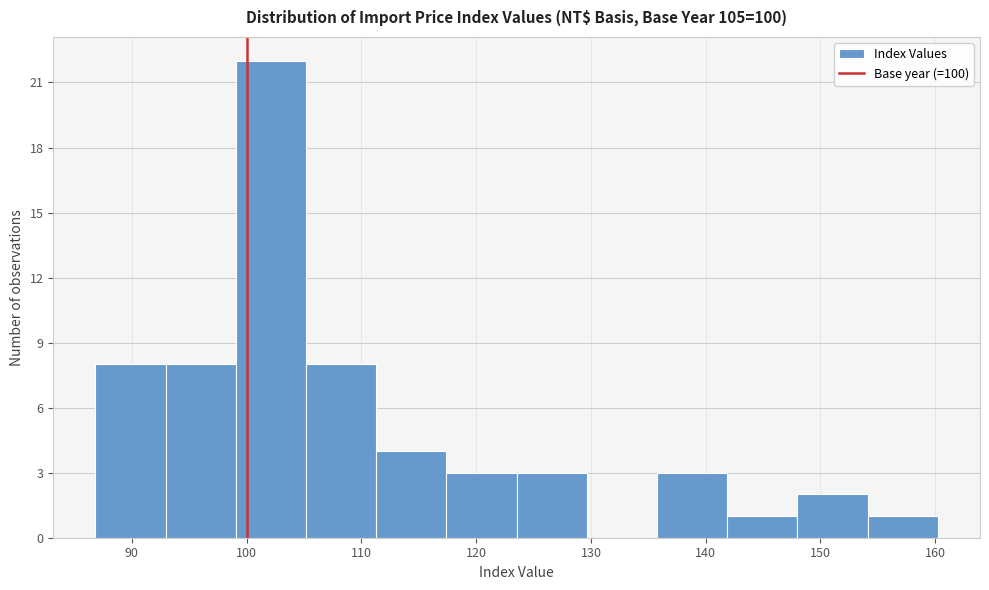

Reading left to right, transcribe this chart: for each bar, give the range it covers on the x-axis and its height. Neither the bar edges nor the heights are printed on the chart, so give them approximately, as read against the axes.

87 to 93: 8
93 to 99: 8
99 to 105: 22
105 to 111: 8
111 to 117: 4
117 to 124: 3
124 to 130: 3
130 to 136: 0
136 to 142: 3
142 to 148: 1
148 to 154: 2
154 to 160: 1